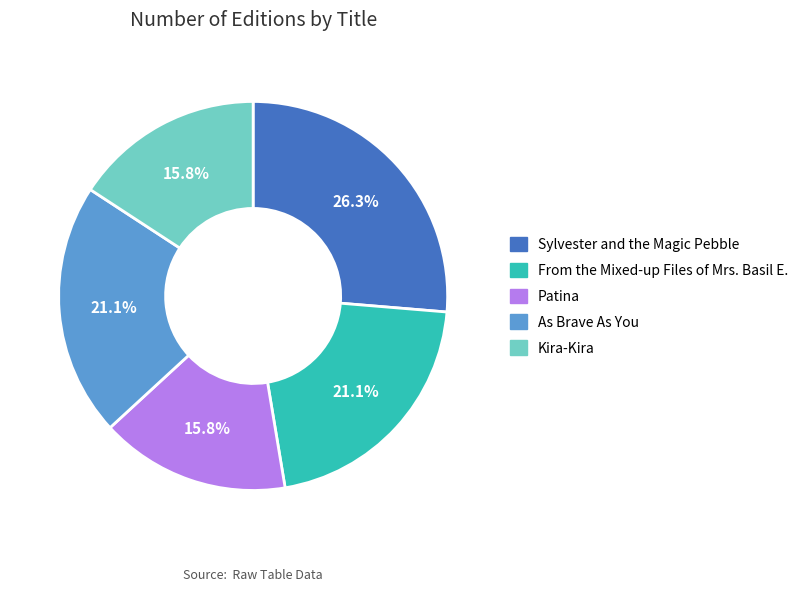

To the nearest percent, what percentage of the pie is Sylvester and the Magic Pebble?

26%